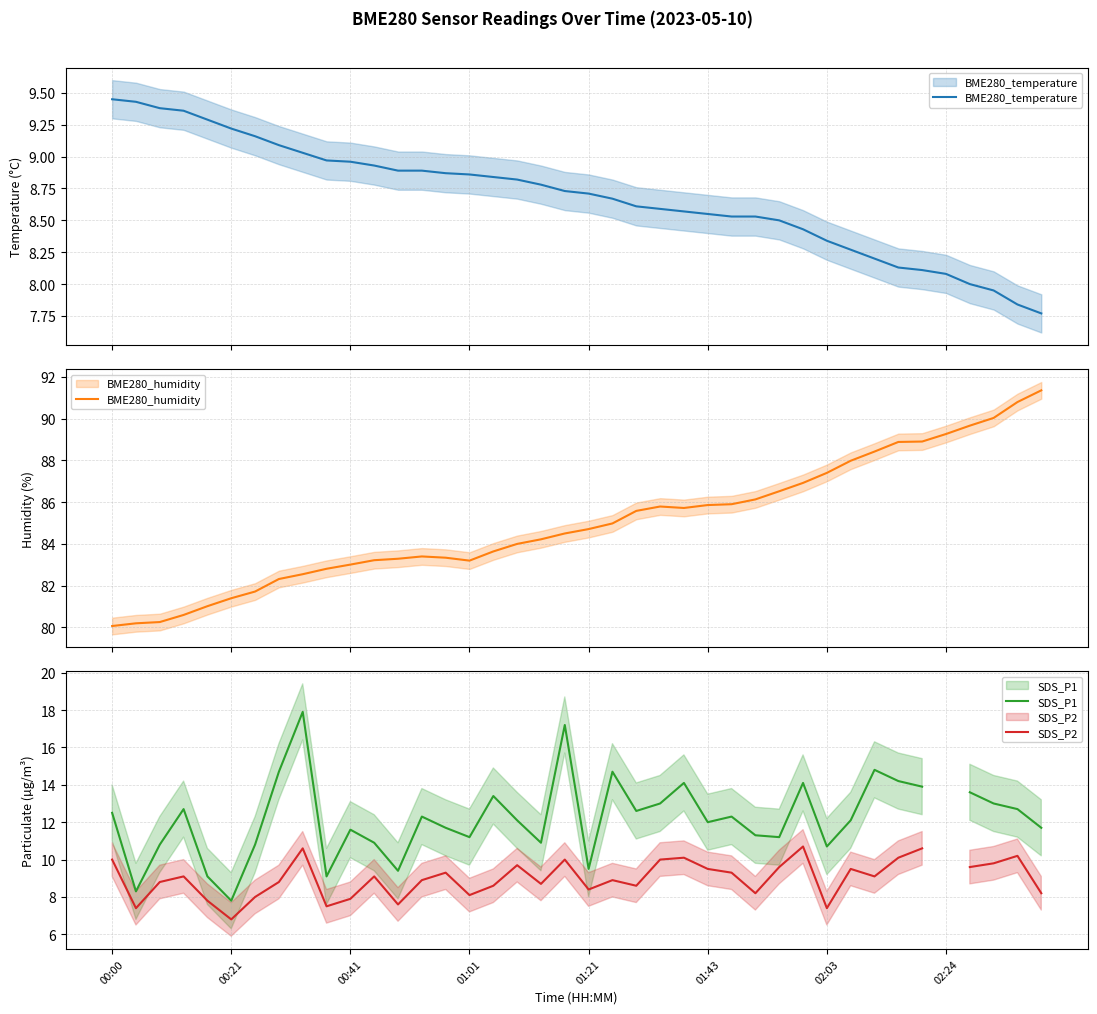

Rank the series at 34 from highest to lowest value.

BME280_humidity, SDS_P1, SDS_P2, BME280_temperature